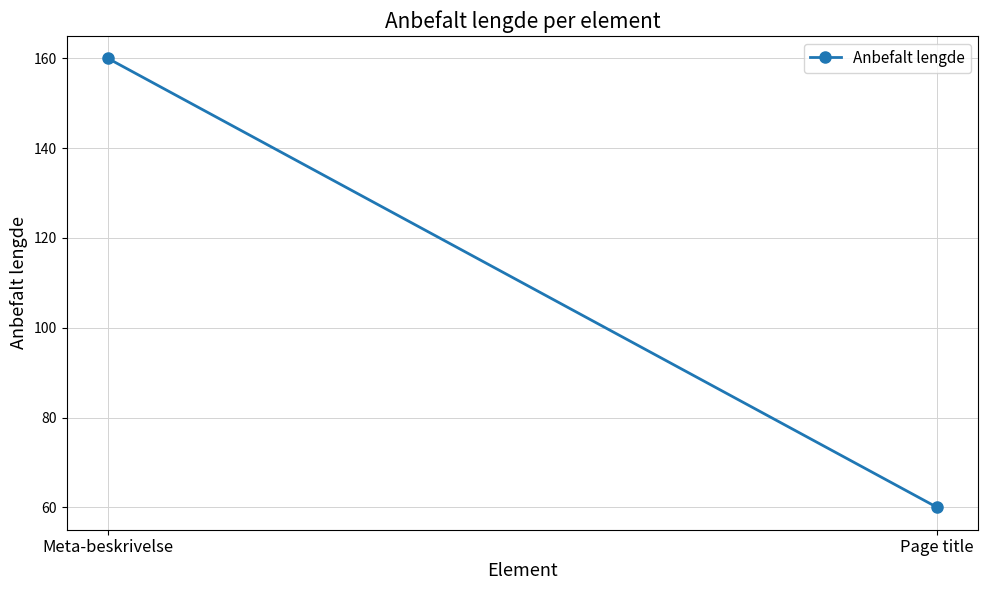

The chart shows a value of 86 at Page title. True or false?

False